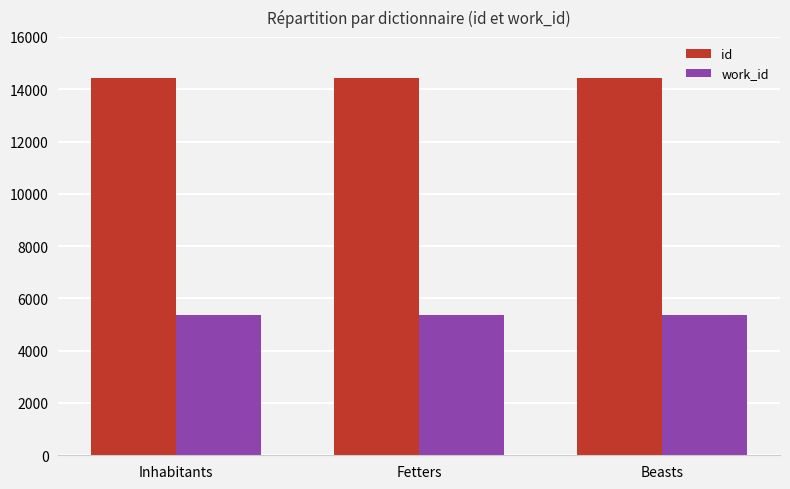

Read the id value at Beasts.

14421